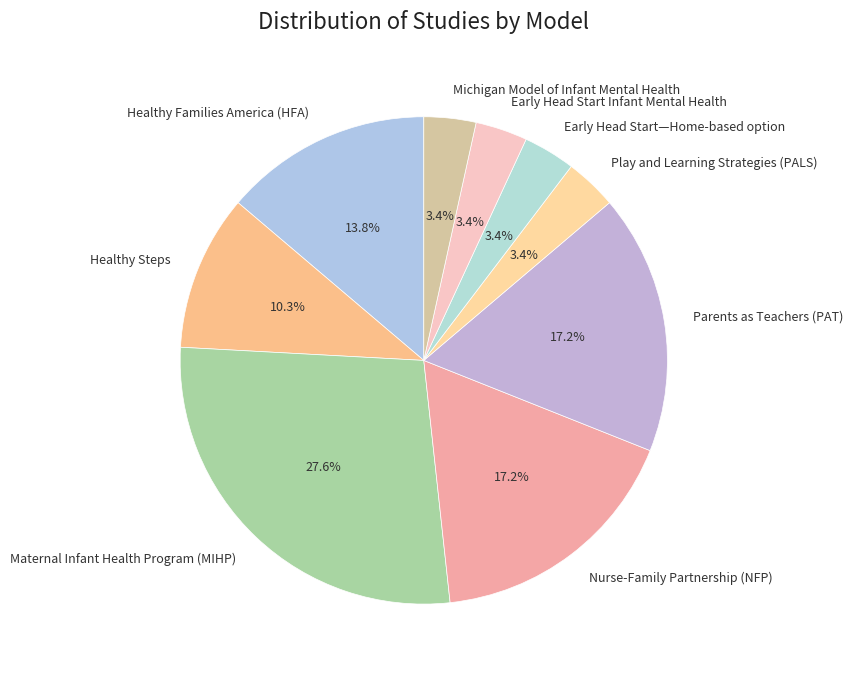

What portion of the pie excludes Healthy Steps?

89.7%